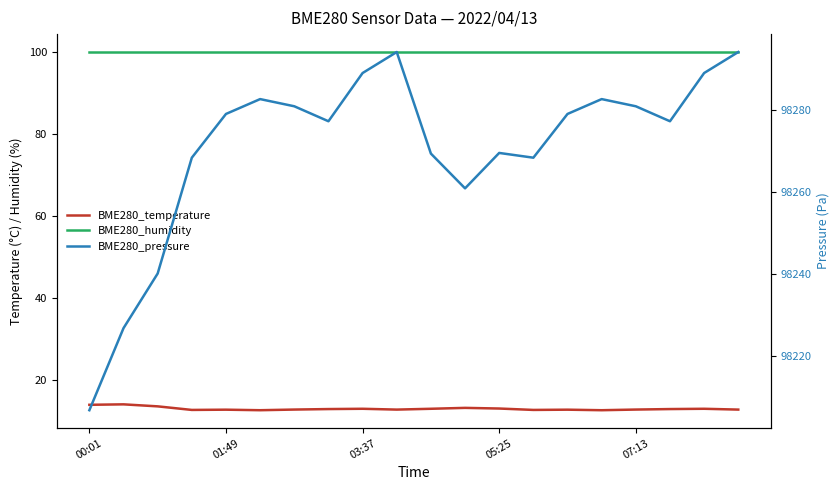

True or false: BME280_humidity and BME280_pressure cross at least once.

False